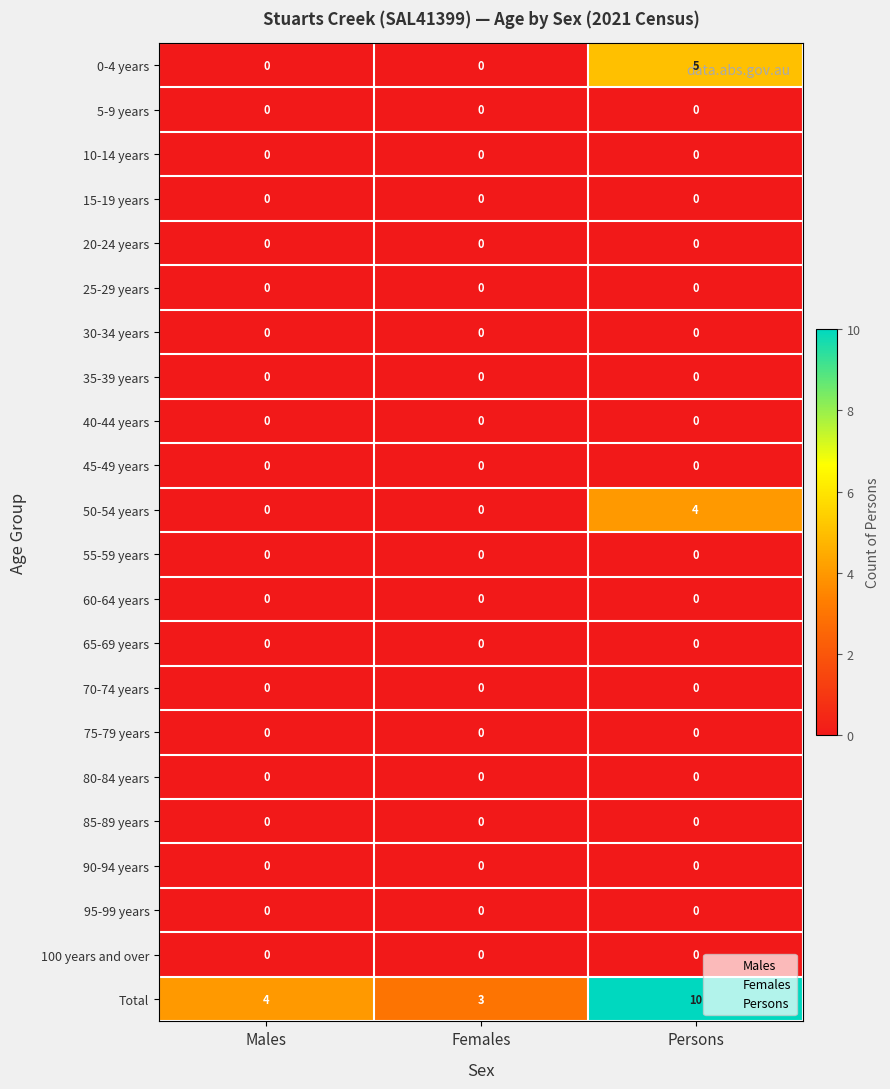

What is the difference between the Total values at Males and Persons?

6